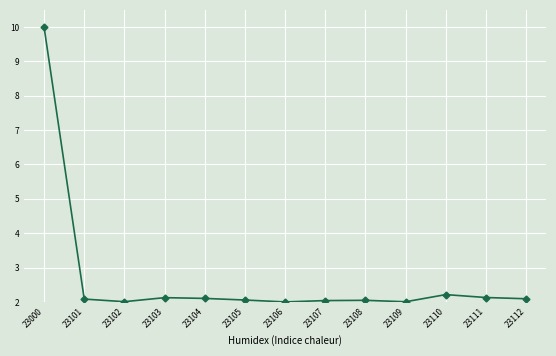

What is the minimum value shown in the chart?

2.0